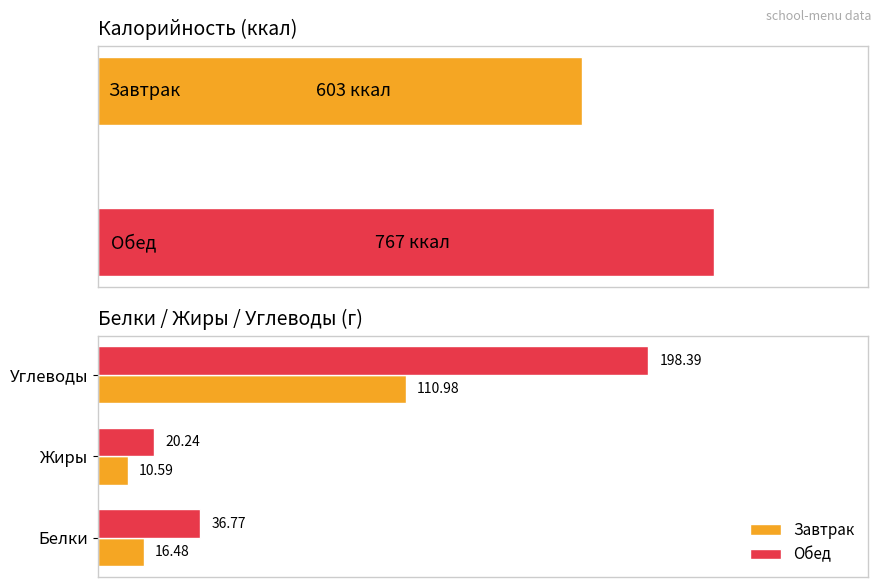

List the series in order of their peak value, lowest first.

Завтрак, Обед